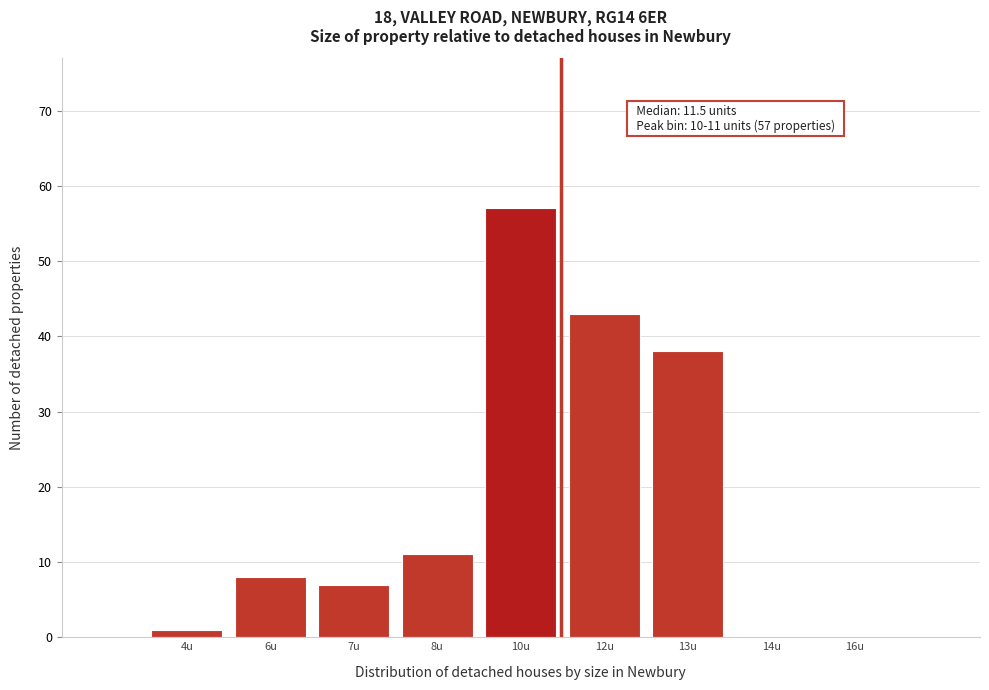

Reading left to right, what are all the values shown in this chart?

4u=1	6u=8	7u=7	8u=11	10u=57	12u=43	13u=38	14u=0	16u=0